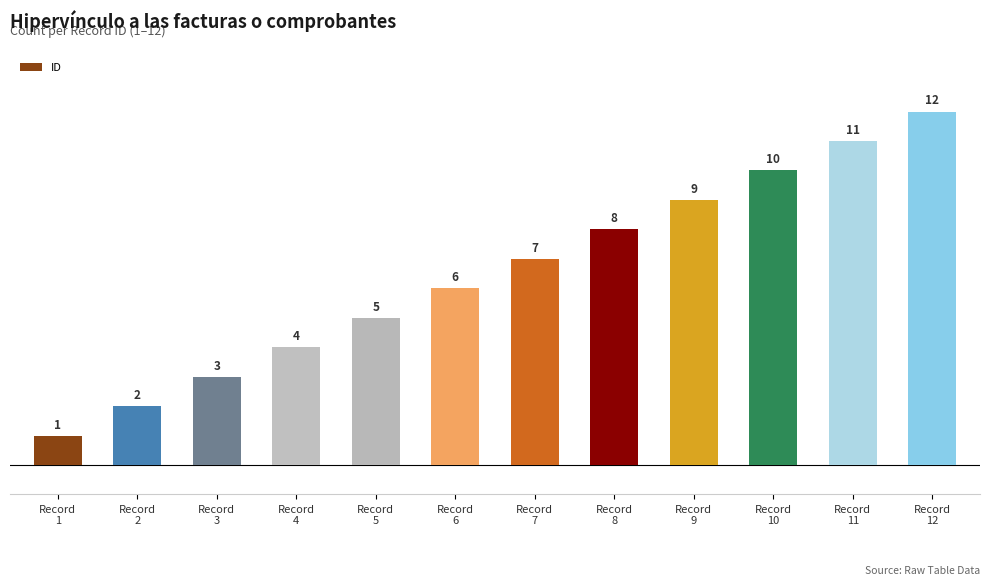

The value at Record
7 is 7. True or false?

True